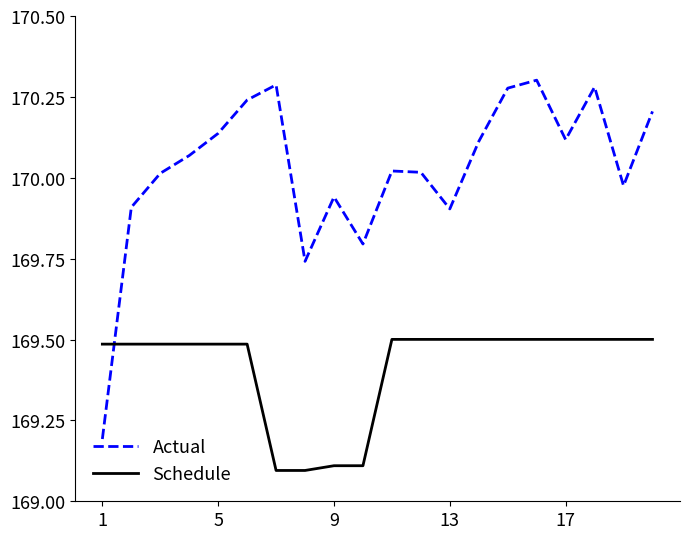

Which series has the largest total across all categories?

Actual